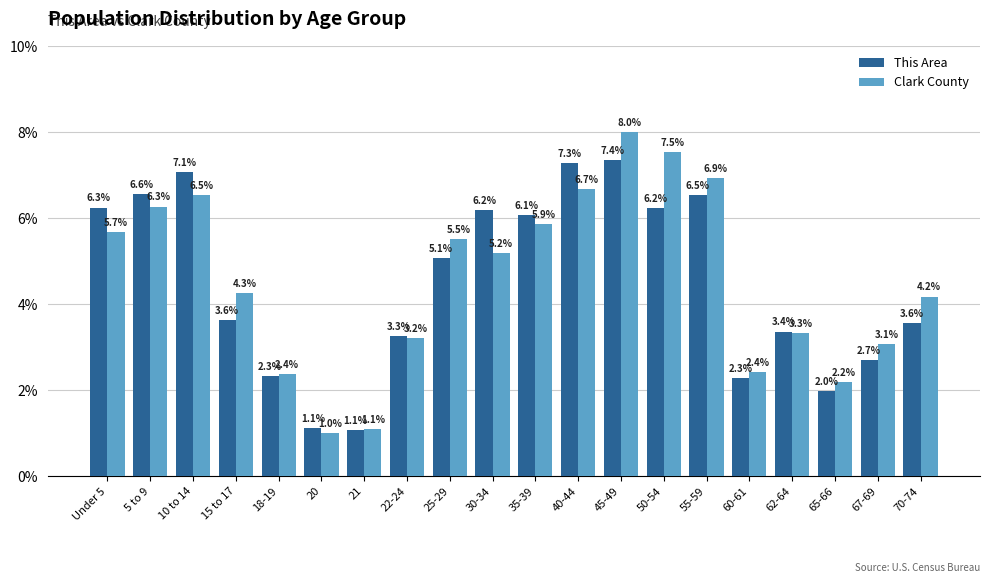

At which category is the sum across all series the highest?

45-49